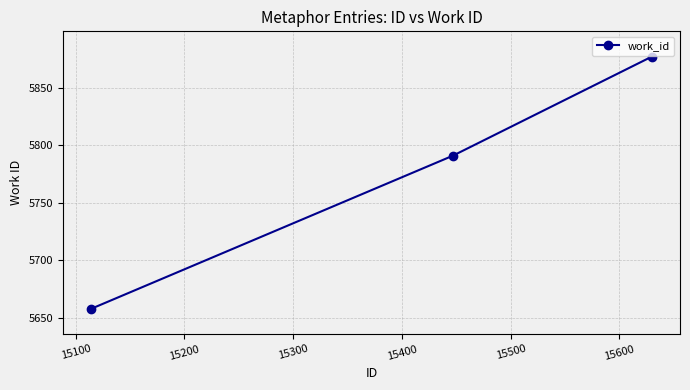

What is the difference between the maximum and minimum values?

219